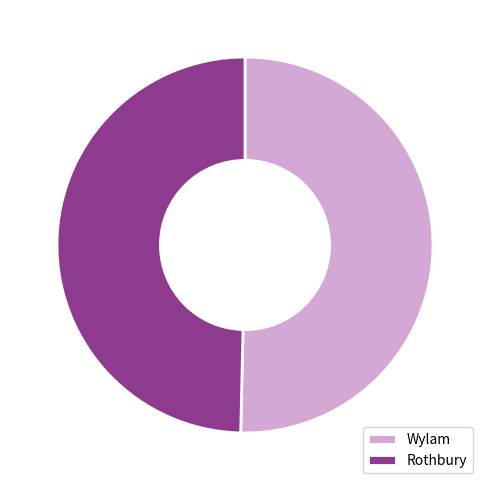

True or false: Rothbury accounts for 37% of the total.

False